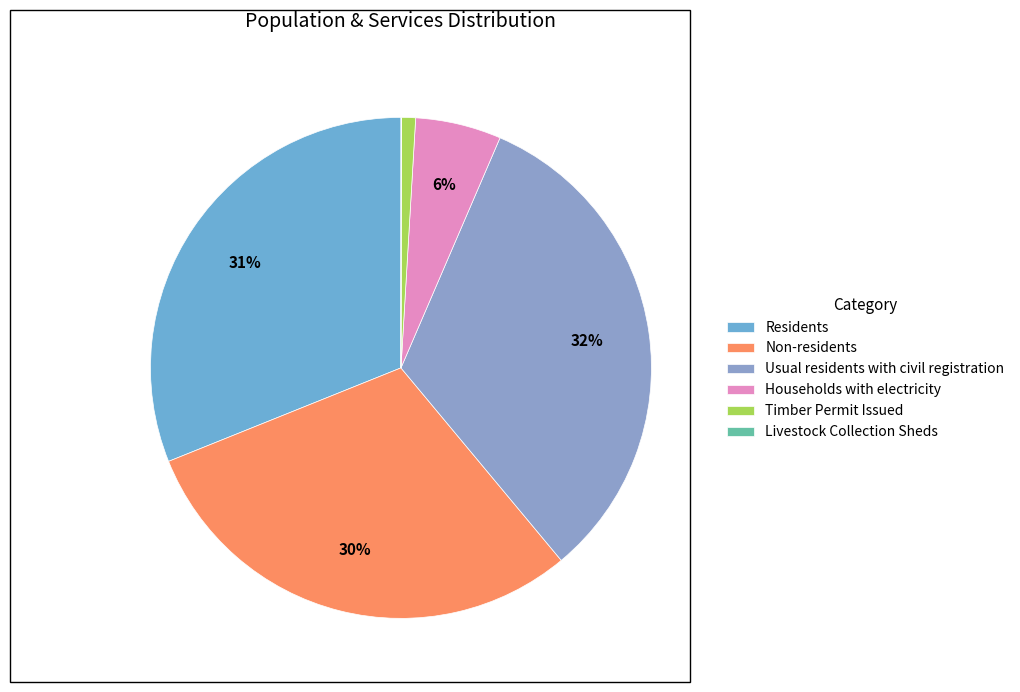

Rank the categories by value from lowest to highest.

Livestock Collection Sheds, Timber Permit Issued, Households with electricity, Non-residents, Residents, Usual residents with civil registration